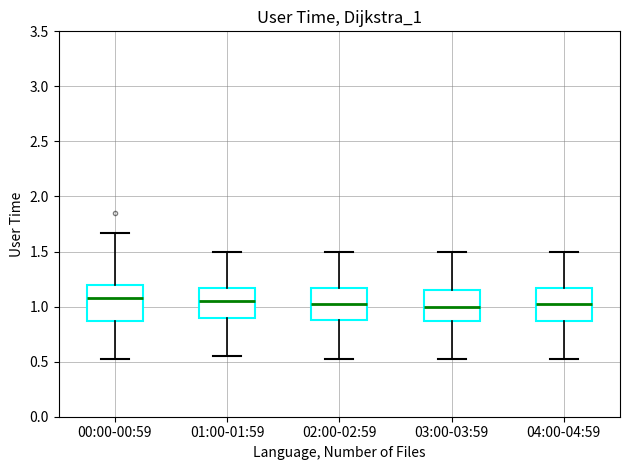

Reading left to right, transcribe this box plot: for each box, give where its median line is, the range the box spans, and where its two whiskers end, as read against the y-axis. The values are not printed on the chart, so give them approximately, as read against the axis.

00:00-00:59: median 1.10, box 0.85 to 1.20, whiskers 0.50 to 1.65
01:00-01:59: median 1.05, box 0.90 to 1.15, whiskers 0.55 to 1.50
02:00-02:59: median 1.05, box 0.90 to 1.15, whiskers 0.50 to 1.50
03:00-03:59: median 1.00, box 0.85 to 1.15, whiskers 0.50 to 1.50
04:00-04:59: median 1.05, box 0.85 to 1.15, whiskers 0.50 to 1.50